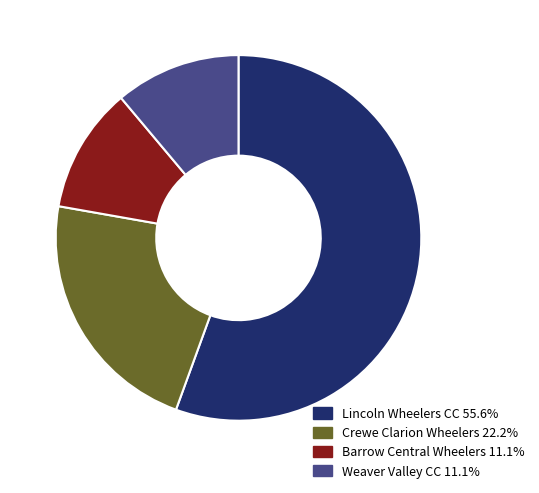

Is Lincoln Wheelers CC 55.6% the majority of the pie?

Yes